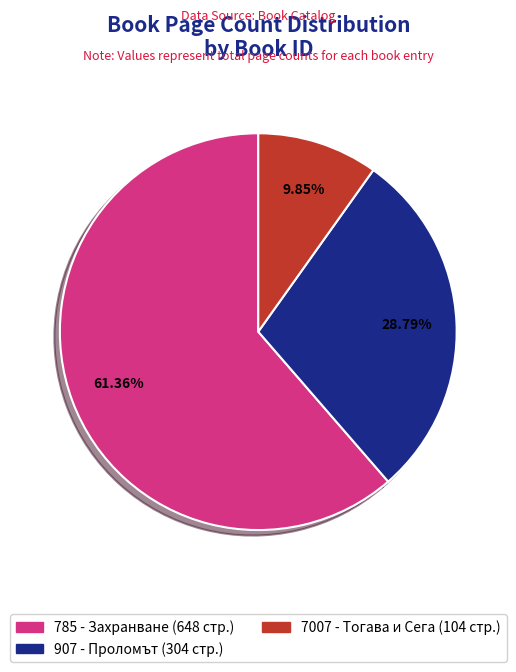

Is there any slice that represents more than half of the pie?

Yes